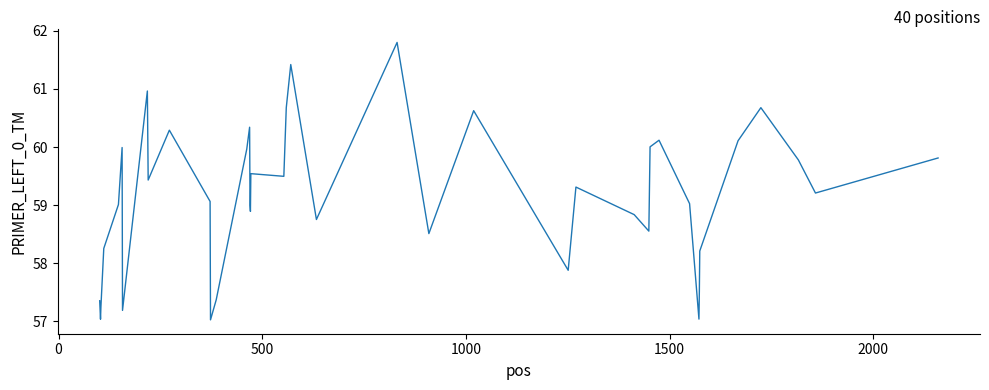

What is the difference between the maximum and minimum values?

4.8